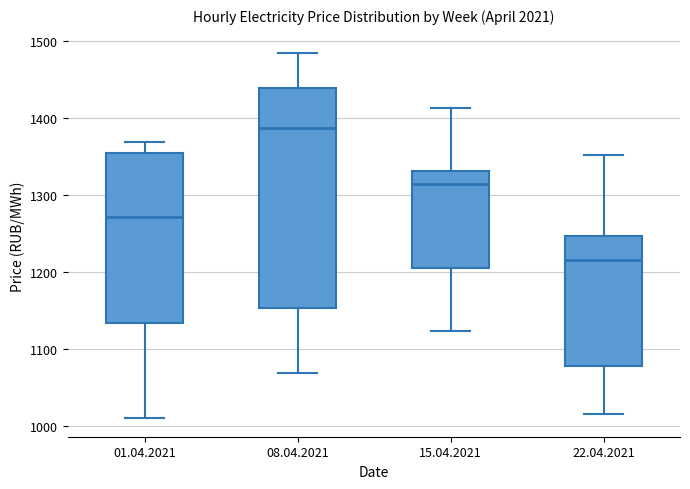

Which box has the lowest median line?

22.04.2021